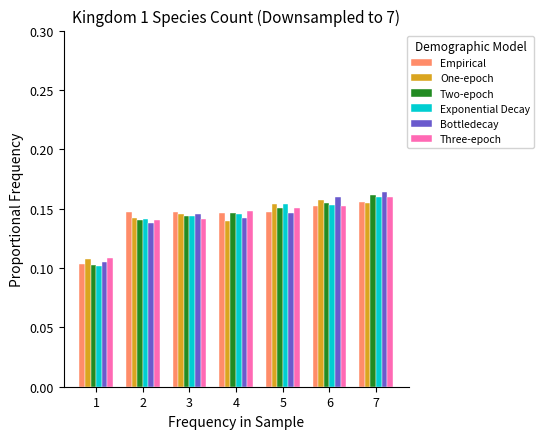

How many Two-epoch values are between 0 and 1?

7